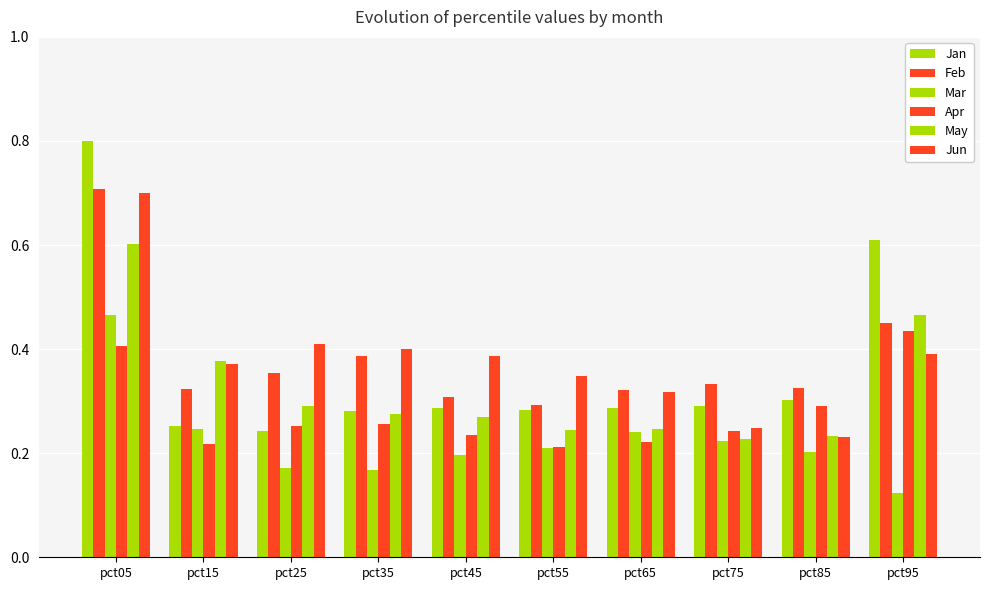

What is the sum of all Mar values?

2.2